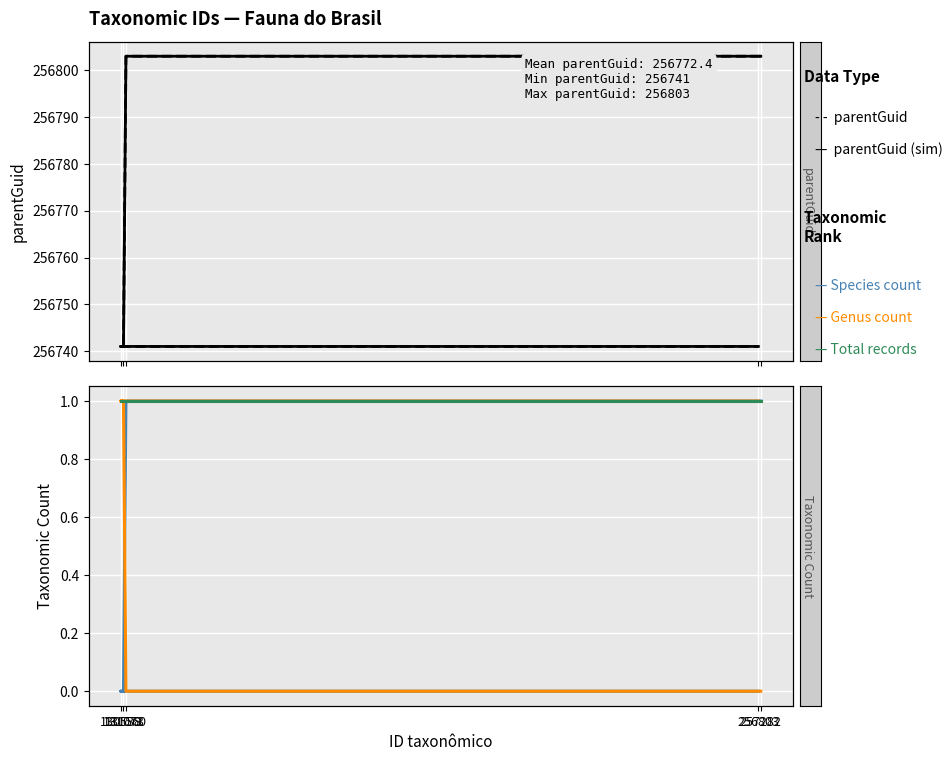

At which category does the chart reach its peak across all series?

257282